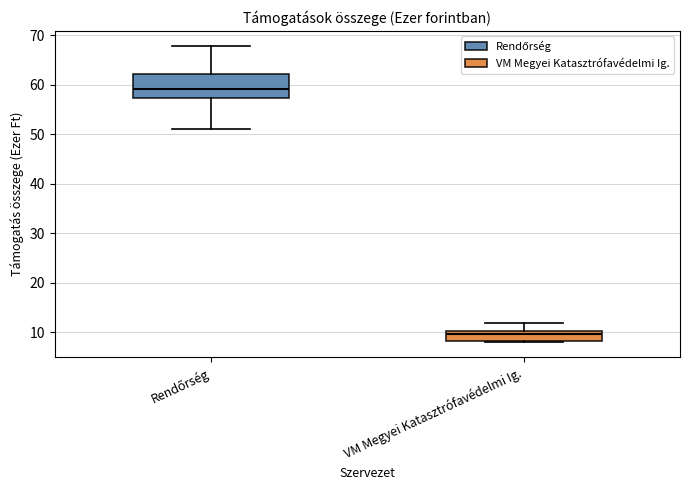

Which box has the highest median line?

Rendőrség